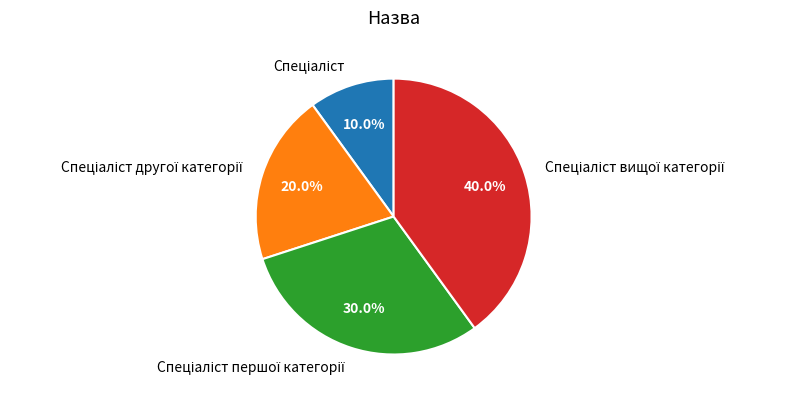

Is there any slice that represents more than half of the pie?

No